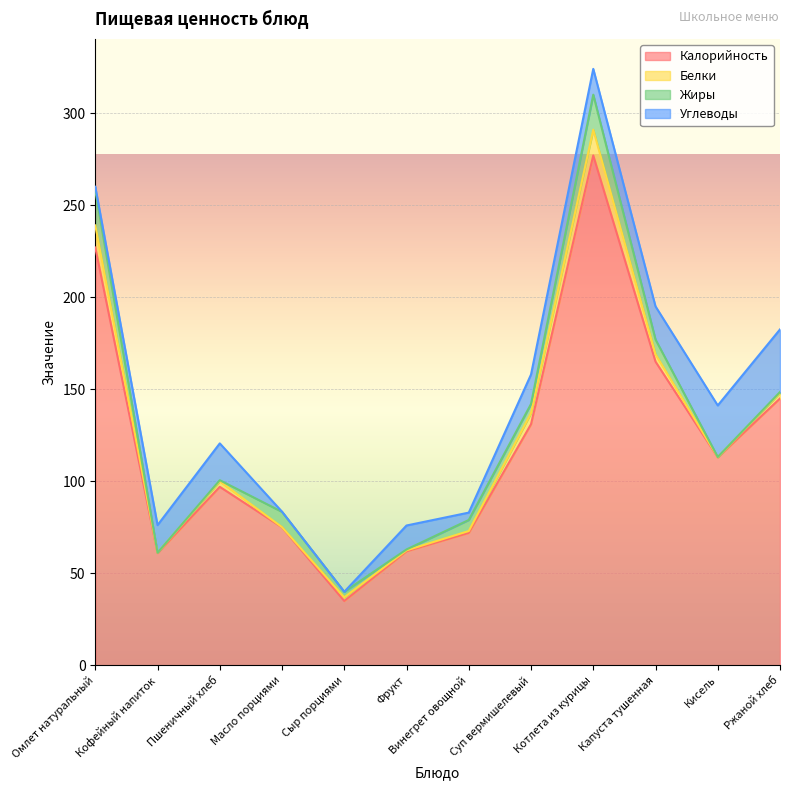

Is the value of Белки at Суп вермишелевый greater than the value of Калорийность at Капуста тушенная?

No